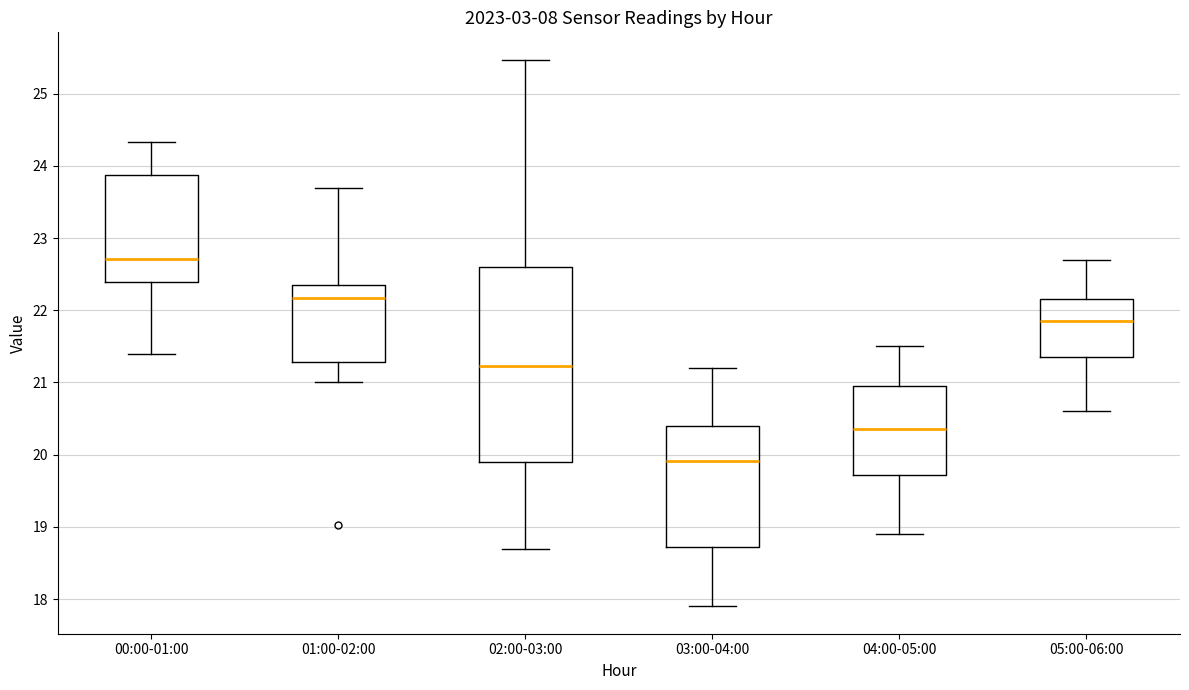

Which box has the highest median line?

00:00-01:00